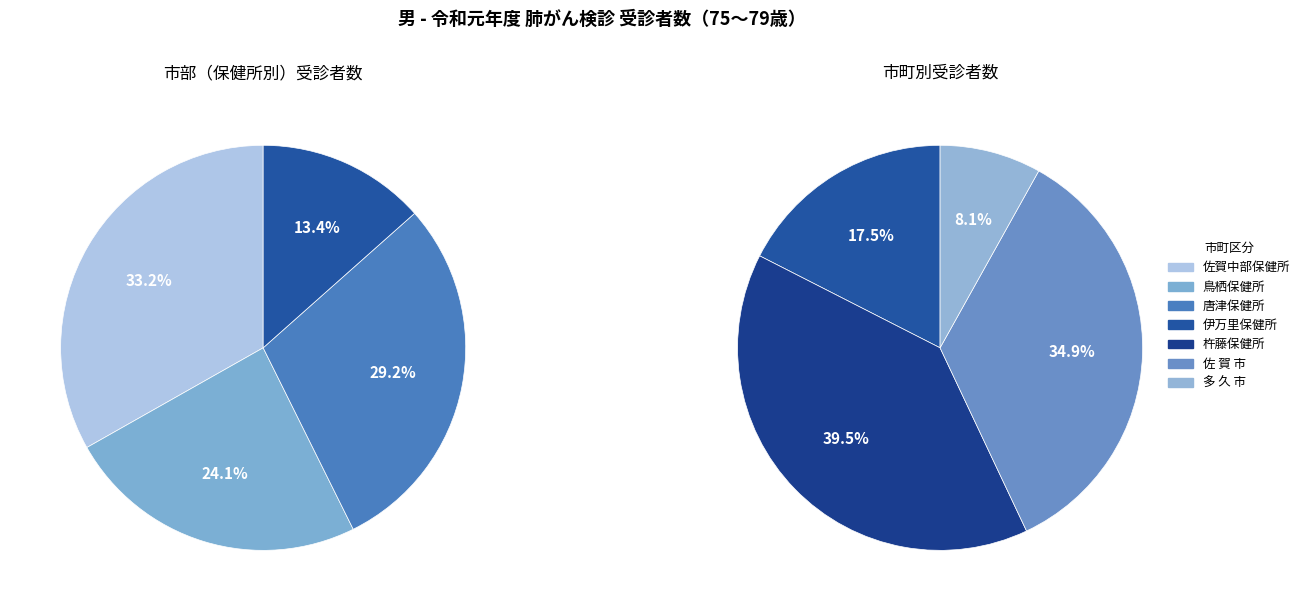

Is it true that 佐 賀 市 is 11% of the pie?

False